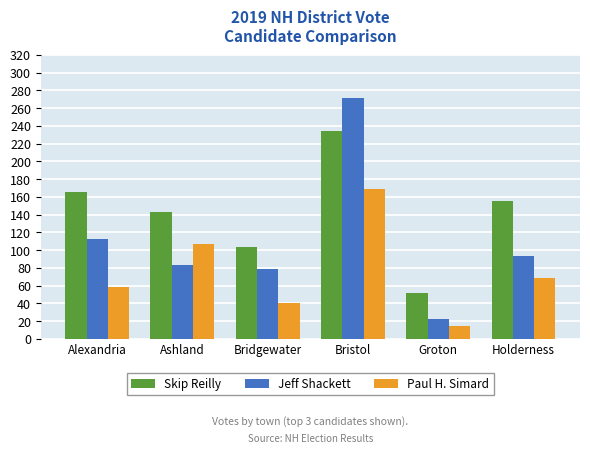

What is the total value across all series at Alexandria?

335